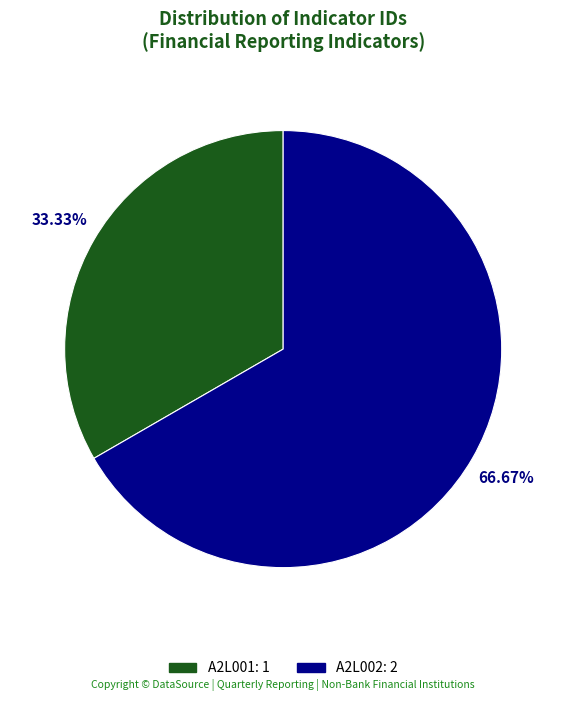

What is the largest slice in the pie chart?

A2L002